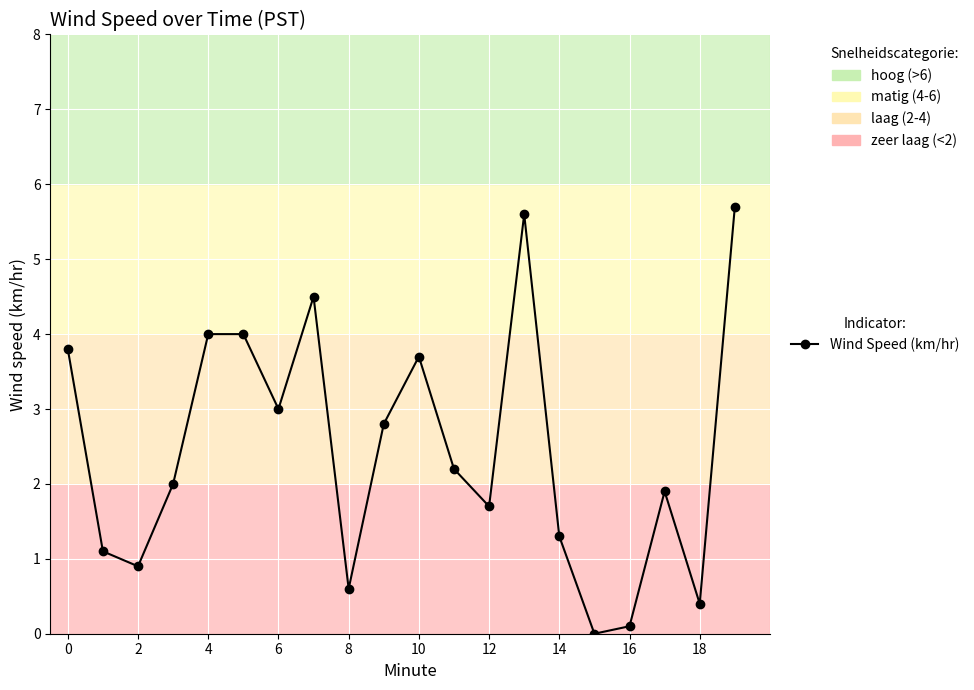

True or false: there are more than 1 points higher than both neighbors.

True